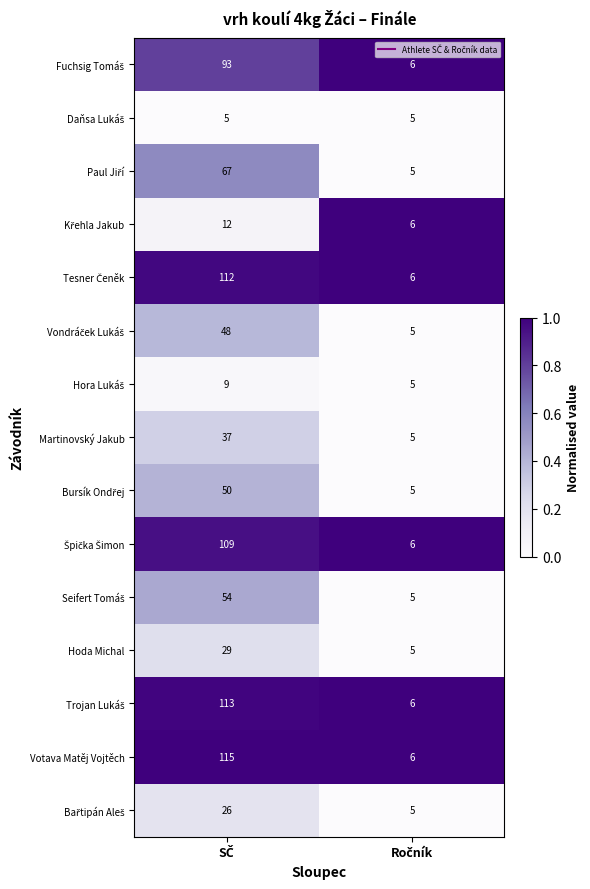

Which series has the widest spread of values?

Votava Matěj Vojtěch